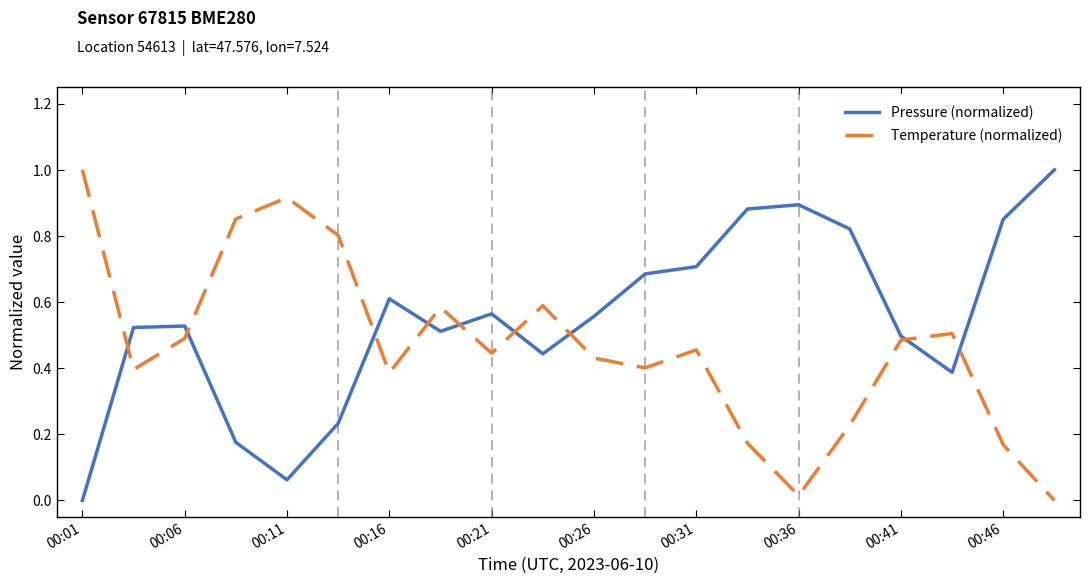

What is the maximum value shown in the chart?

1.0